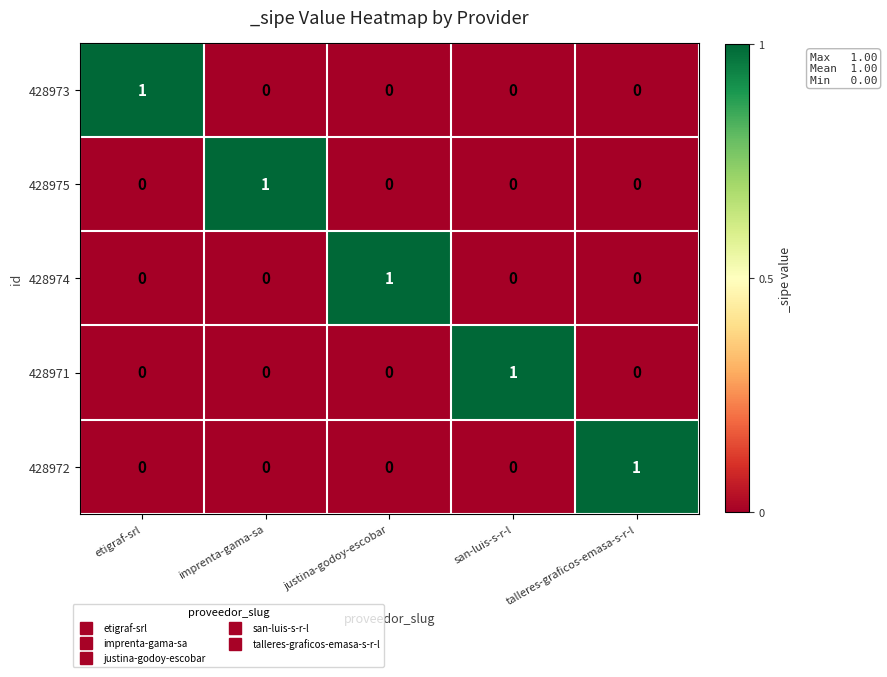

The value of 428971 at talleres-graficos-emasa-s-r-l is 0. True or false?

True